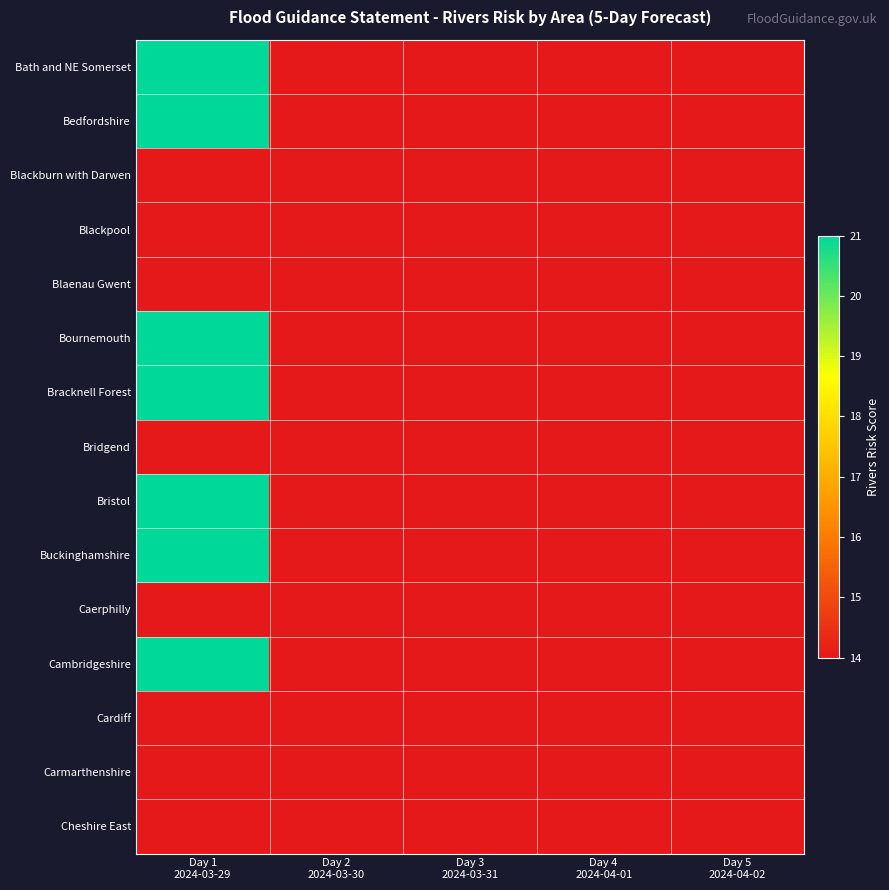

Reading left to right, transcribe all the data shown in this chart.

Bath and NE Somerset: Day 1
2024-03-29=21	Day 2
2024-03-30=14	Day 3
2024-03-31=14	Day 4
2024-04-01=14	Day 5
2024-04-02=14
Bedfordshire: Day 1
2024-03-29=21	Day 2
2024-03-30=14	Day 3
2024-03-31=14	Day 4
2024-04-01=14	Day 5
2024-04-02=14
Blackburn with Darwen: Day 1
2024-03-29=14	Day 2
2024-03-30=14	Day 3
2024-03-31=14	Day 4
2024-04-01=14	Day 5
2024-04-02=14
Blackpool: Day 1
2024-03-29=14	Day 2
2024-03-30=14	Day 3
2024-03-31=14	Day 4
2024-04-01=14	Day 5
2024-04-02=14
Blaenau Gwent: Day 1
2024-03-29=14	Day 2
2024-03-30=14	Day 3
2024-03-31=14	Day 4
2024-04-01=14	Day 5
2024-04-02=14
Bournemouth: Day 1
2024-03-29=21	Day 2
2024-03-30=14	Day 3
2024-03-31=14	Day 4
2024-04-01=14	Day 5
2024-04-02=14
Bracknell Forest: Day 1
2024-03-29=21	Day 2
2024-03-30=14	Day 3
2024-03-31=14	Day 4
2024-04-01=14	Day 5
2024-04-02=14
Bridgend: Day 1
2024-03-29=14	Day 2
2024-03-30=14	Day 3
2024-03-31=14	Day 4
2024-04-01=14	Day 5
2024-04-02=14
Bristol: Day 1
2024-03-29=21	Day 2
2024-03-30=14	Day 3
2024-03-31=14	Day 4
2024-04-01=14	Day 5
2024-04-02=14
Buckinghamshire: Day 1
2024-03-29=21	Day 2
2024-03-30=14	Day 3
2024-03-31=14	Day 4
2024-04-01=14	Day 5
2024-04-02=14
Caerphilly: Day 1
2024-03-29=14	Day 2
2024-03-30=14	Day 3
2024-03-31=14	Day 4
2024-04-01=14	Day 5
2024-04-02=14
Cambridgeshire: Day 1
2024-03-29=21	Day 2
2024-03-30=14	Day 3
2024-03-31=14	Day 4
2024-04-01=14	Day 5
2024-04-02=14
Cardiff: Day 1
2024-03-29=14	Day 2
2024-03-30=14	Day 3
2024-03-31=14	Day 4
2024-04-01=14	Day 5
2024-04-02=14
Carmarthenshire: Day 1
2024-03-29=14	Day 2
2024-03-30=14	Day 3
2024-03-31=14	Day 4
2024-04-01=14	Day 5
2024-04-02=14
Cheshire East: Day 1
2024-03-29=14	Day 2
2024-03-30=14	Day 3
2024-03-31=14	Day 4
2024-04-01=14	Day 5
2024-04-02=14